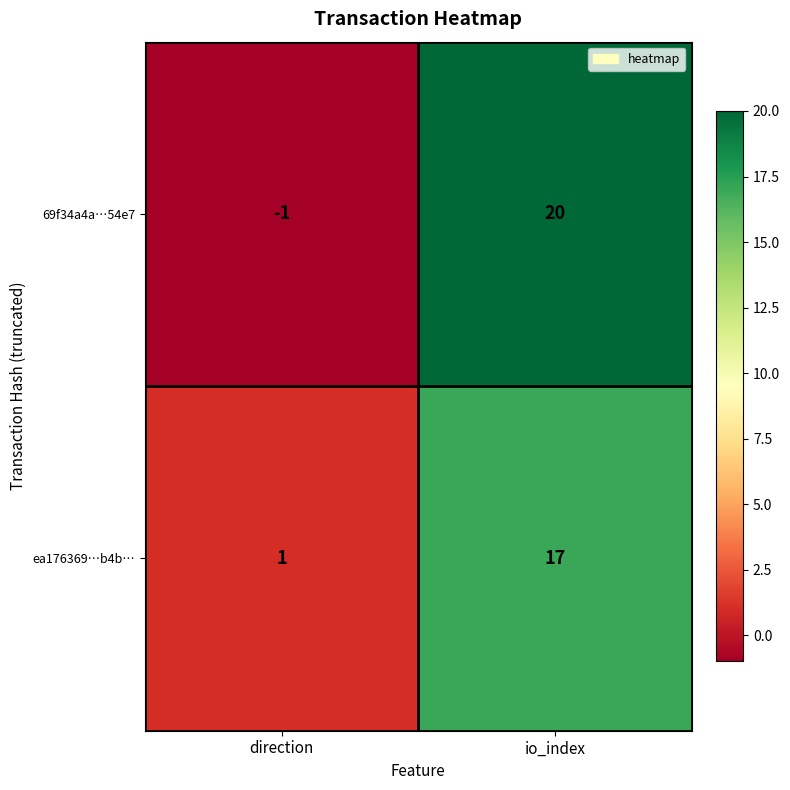

Which series has the largest total across all categories?

69f34a4a…54e7